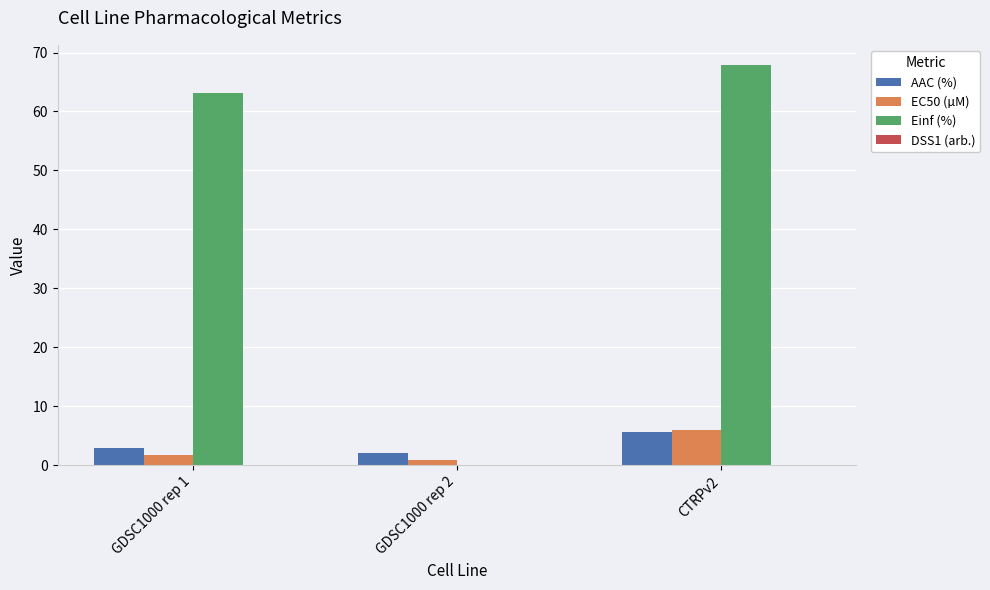

True or false: Einf (%) has a value of 0.0 at GDSC1000 rep 2.

True